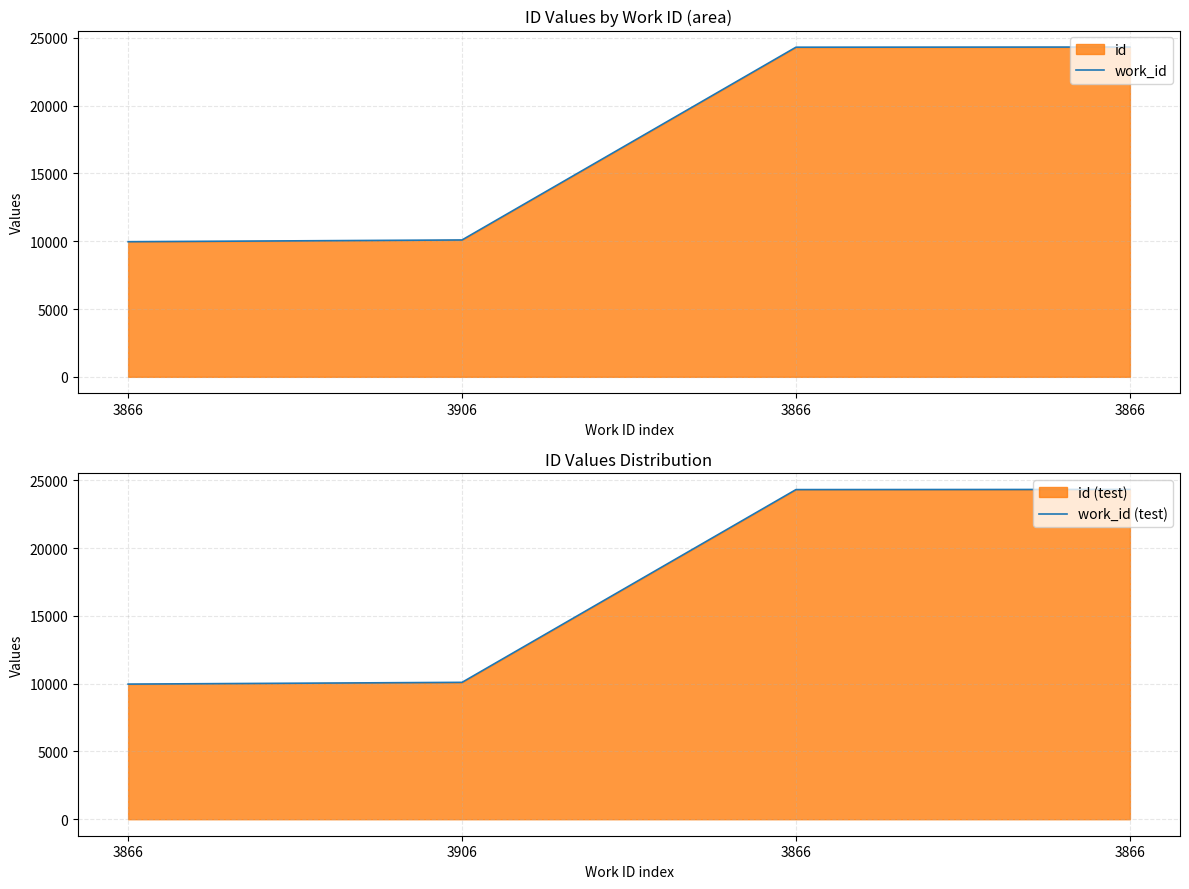

Reading left to right, list all the values displayed in this chart.

work_id: 9966	10095	24311	24323
work_id (test): 9966	10095	24311	24323